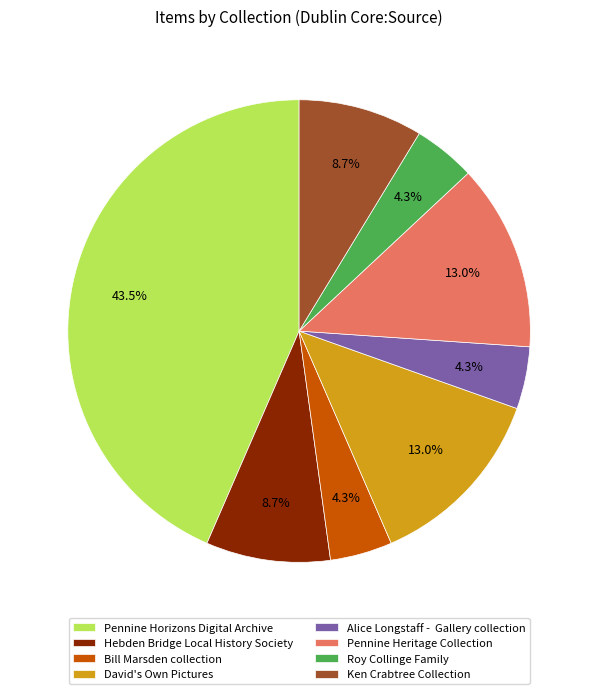

Does Hebden Bridge Local History Society account for over 50% of the chart?

No